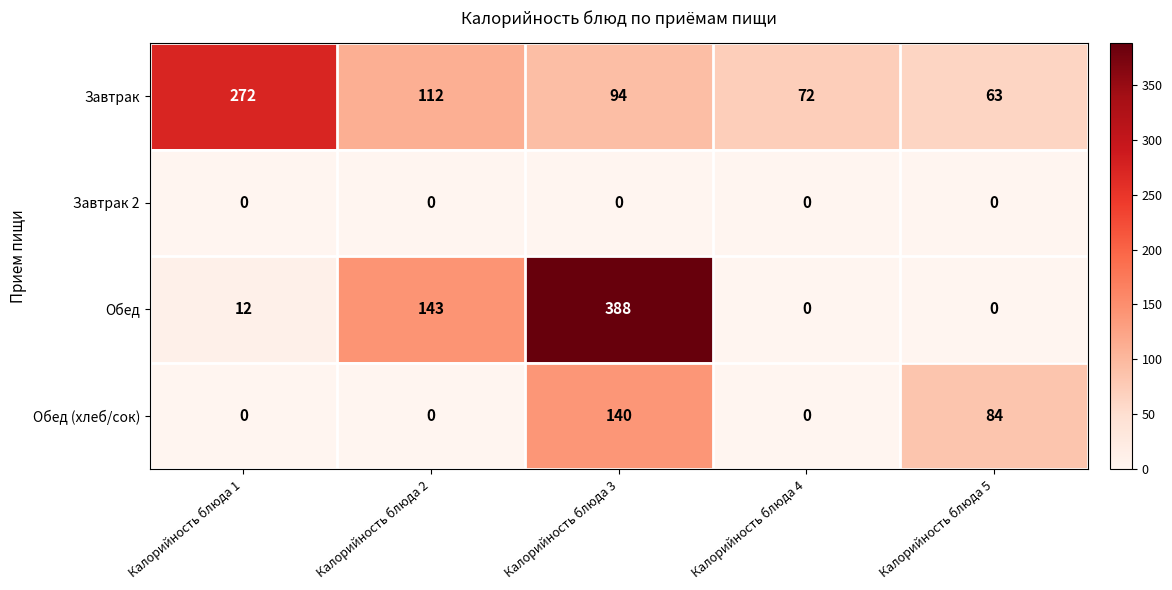

Where is Обед (хлеб/сок) nearest to the value 70?

Калорийность блюда 5